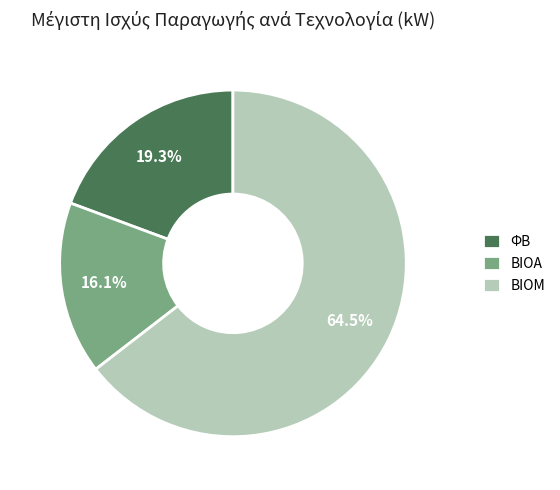

What is the smallest slice in the pie chart?

ΒΙΟΑ